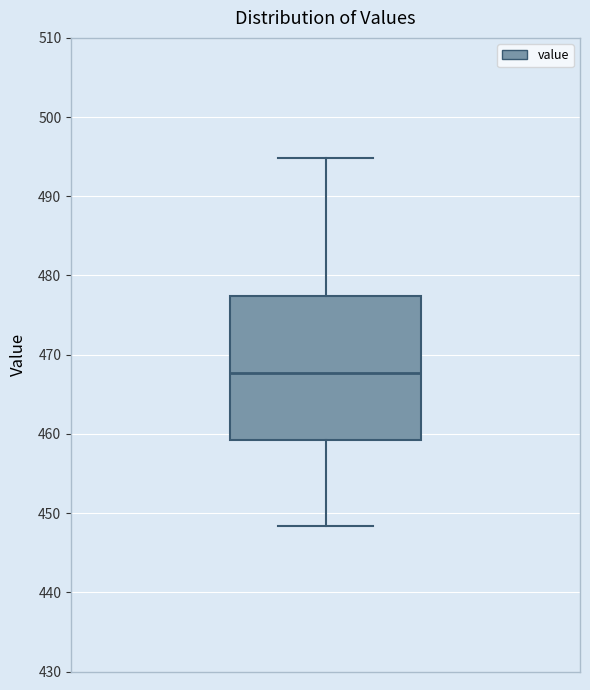

Transcribe this box plot: give where the median line is, the range the box spans, and where the two whiskers end, as read against the y-axis. The values are not printed on the chart, so give them approximately, as read against the axis.

median 468, box 459 to 477, whiskers 448 to 495